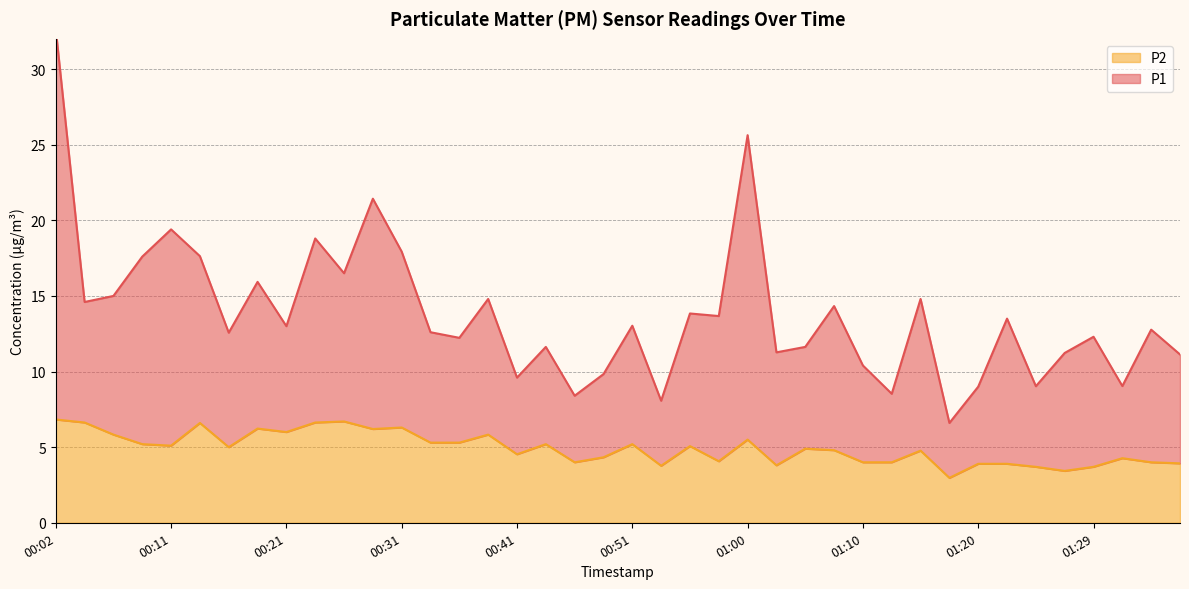

Between 01:22 and 00:04, which is larger?

00:04